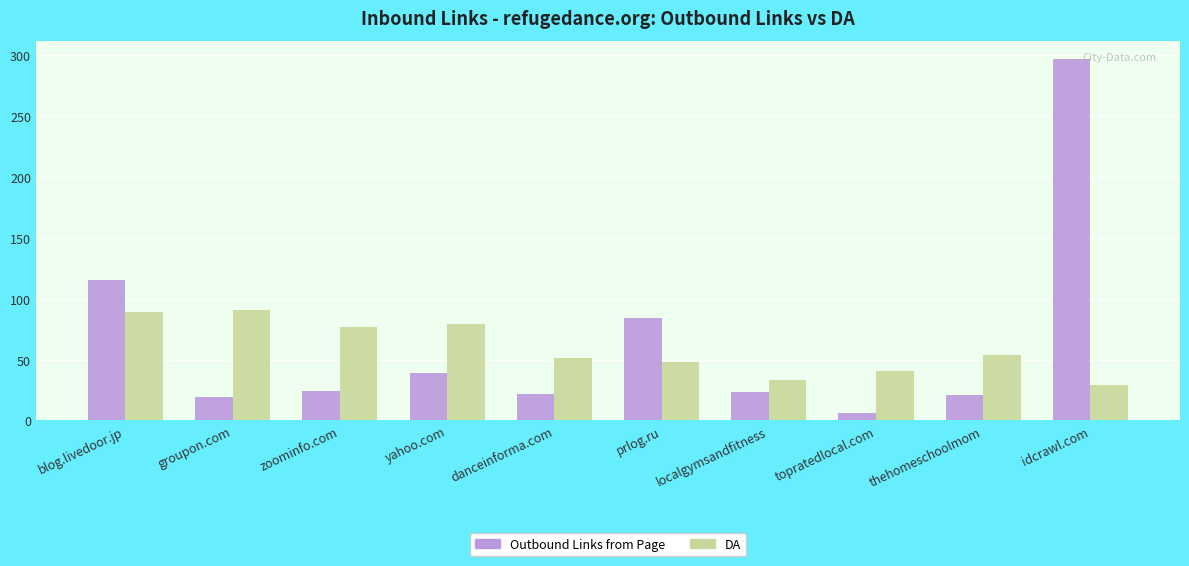

What is the sum of all Outbound Links from Page values?

650